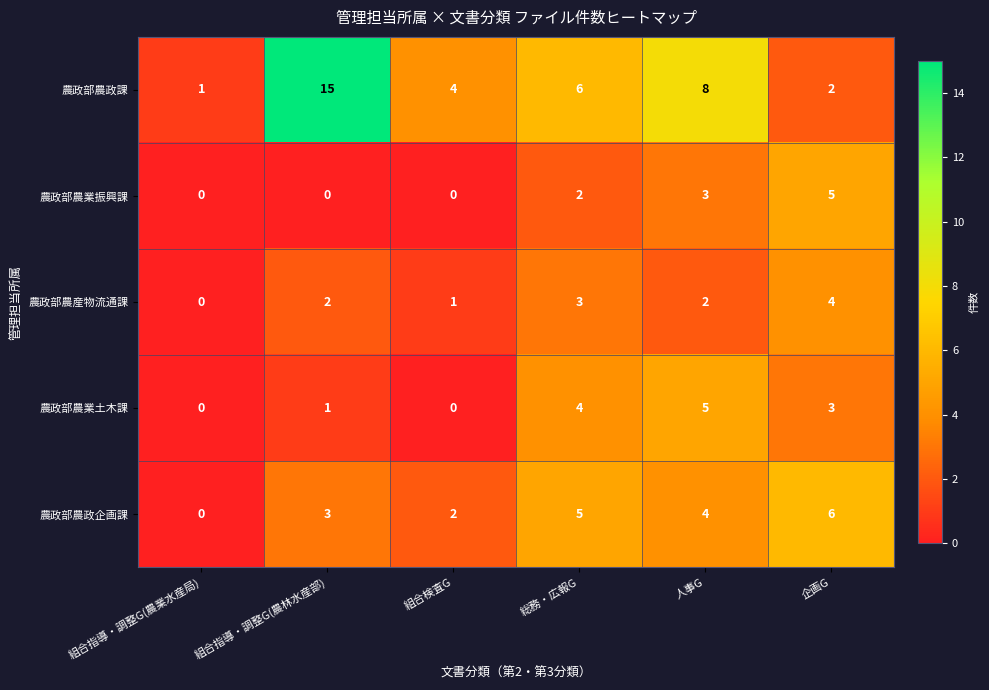

Reading left to right, extract all data points from this chart.

農政部農政課: 1	15	4	6	8	2
農政部農業振興課: 0	0	0	2	3	5
農政部農産物流通課: 0	2	1	3	2	4
農政部農業土木課: 0	1	0	4	5	3
農政部農政企画課: 0	3	2	5	4	6